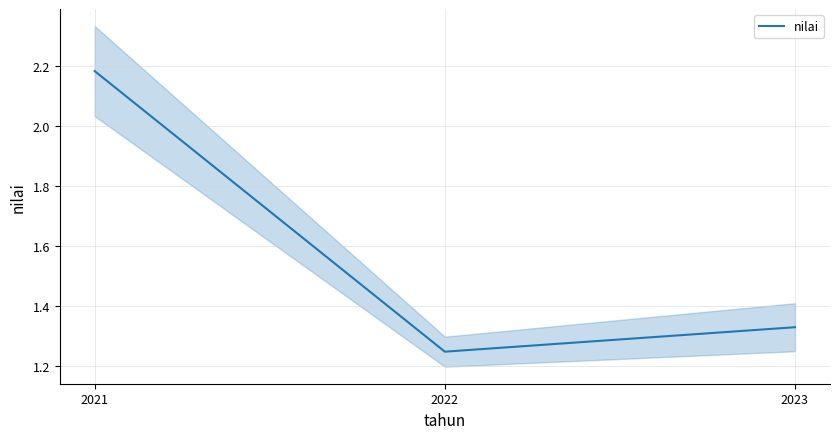

Reading left to right, extract all data points from this chart.

2.2	1.2	1.3